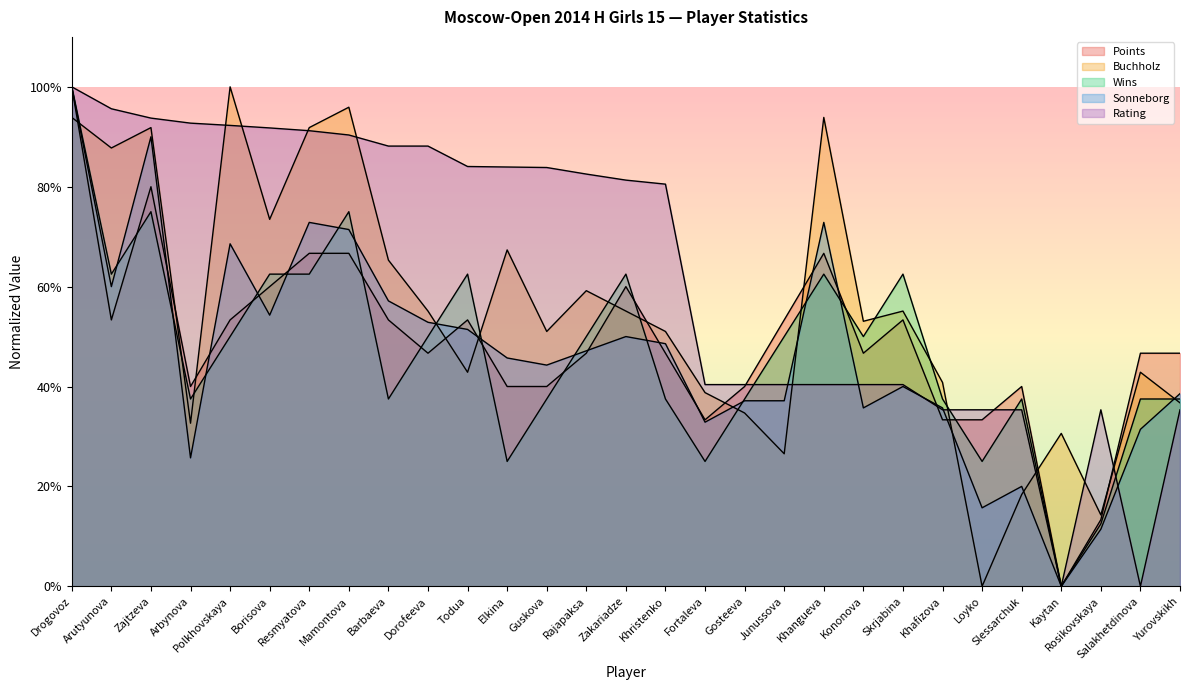

Reading left to right, extract all data points from this chart.

Points: 100.0	53.3	80.0	40.0	53.3	60.0	66.7	66.7	53.3	46.7	53.3	40.0	40.0	46.7	60.0	46.7	33.3	40.0	53.3	66.7	46.7	53.3	33.3	33.3	40.0	0.0	13.3	46.7	46.7
Buchholz: 93.9	87.8	91.8	32.7	100.0	73.5	91.8	95.9	65.3	55.1	42.9	67.3	51.0	59.2	55.1	51.0	38.8	34.7	26.5	93.9	53.1	55.1	40.8	0.0	18.4	30.6	14.3	42.9	36.7
Wins: 100.0	62.5	75.0	37.5	50.0	62.5	62.5	75.0	37.5	50.0	62.5	25.0	37.5	50.0	62.5	37.5	25.0	37.5	50.0	62.5	50.0	62.5	37.5	25.0	37.5	0.0	12.5	37.5	37.5
Sonneborg: 100.0	60.0	90.0	25.7	68.6	54.3	72.9	71.4	57.1	52.9	51.4	45.7	44.3	47.1	50.0	48.6	32.9	37.1	37.1	72.9	35.7	40.0	35.7	15.7	20.0	0.0	11.4	31.4	38.6
Rating: 100.0	95.6	93.7	92.7	92.3	91.8	91.2	90.4	88.1	88.1	84.0	83.9	83.8	82.5	81.3	80.5	40.4	40.4	40.4	40.4	40.4	40.4	35.3	35.3	35.3	0.0	35.3	0.0	35.3